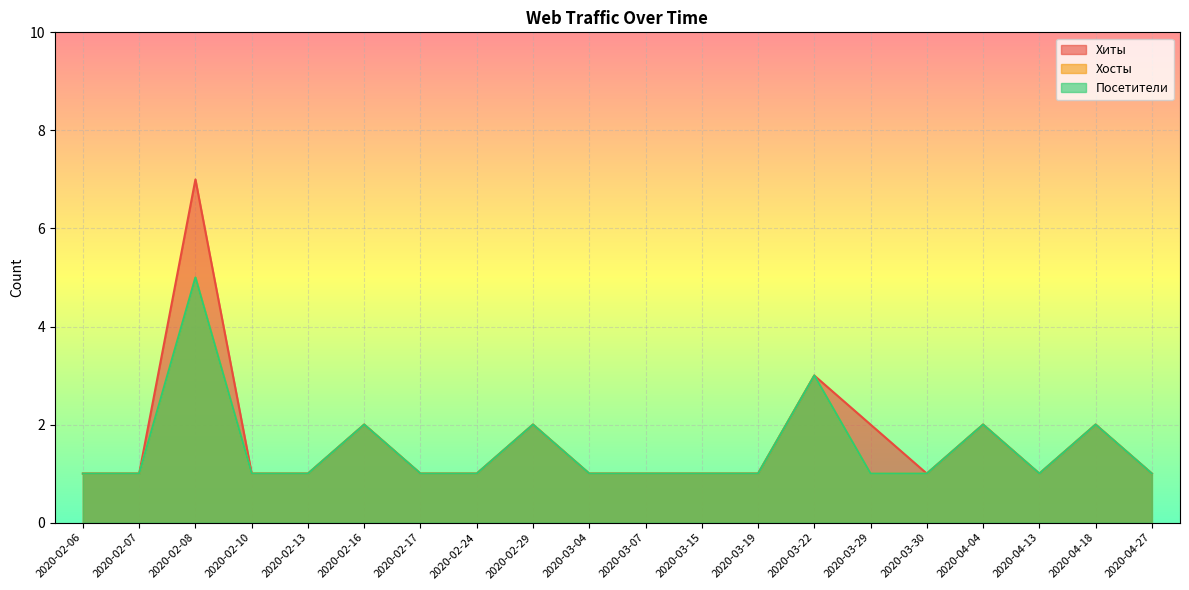

What is the greatest value displayed?

7